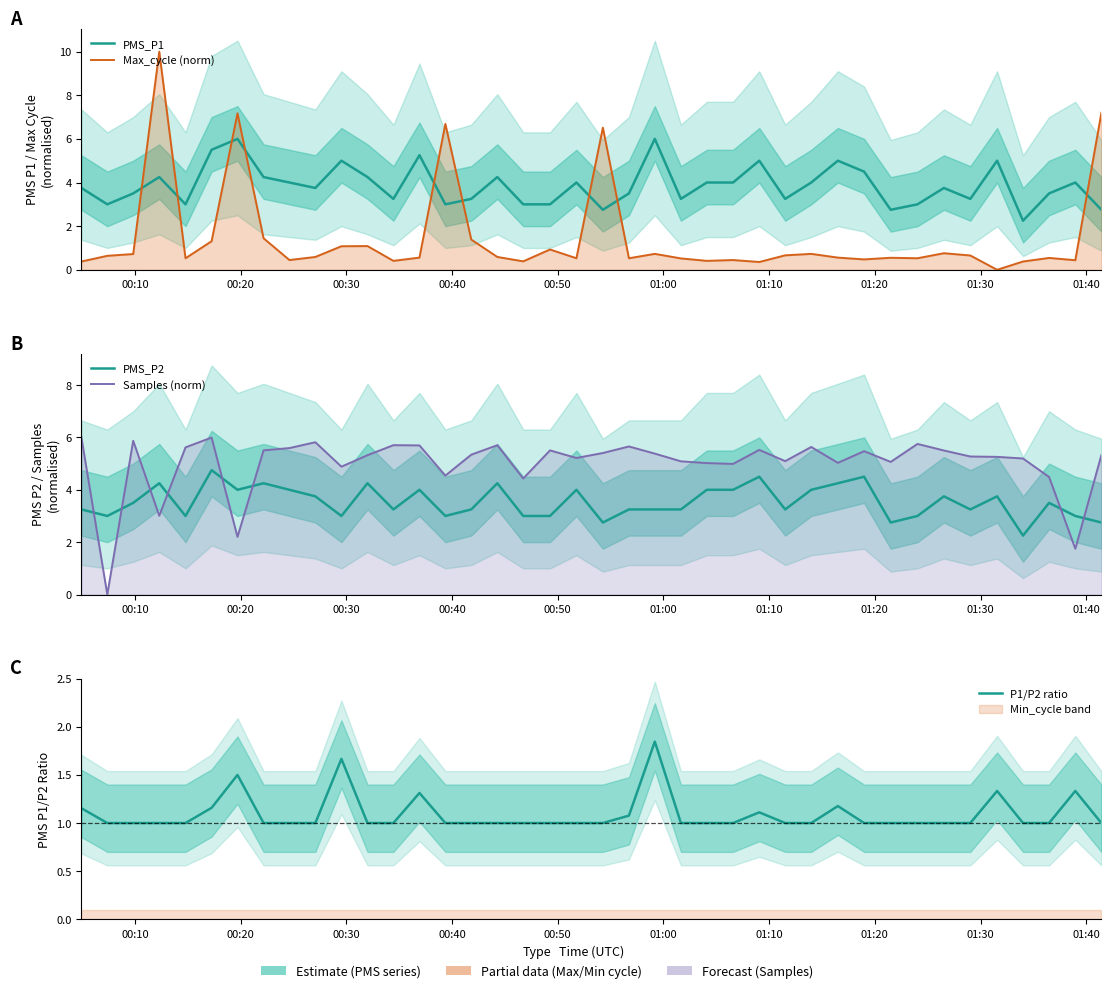

The value of P1/P2 ratio at 25 is 1.4. True or false?

False